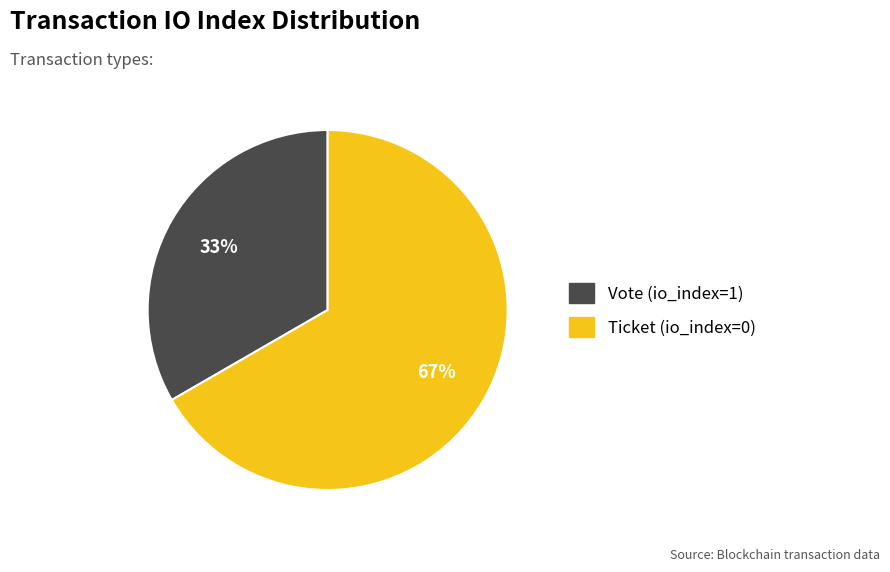

Which category has the smallest portion of the pie?

Vote (io_index=1)